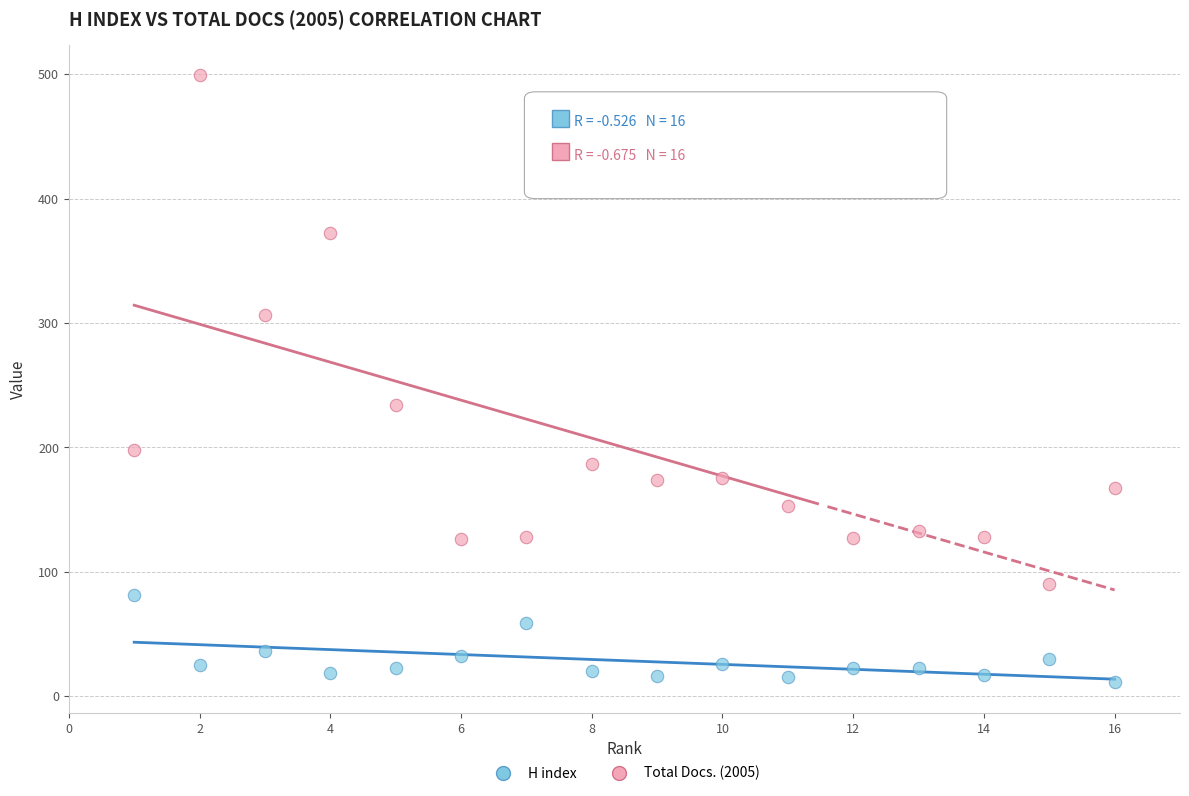

Which series contains the highest Y value?

Total Docs. (2005)